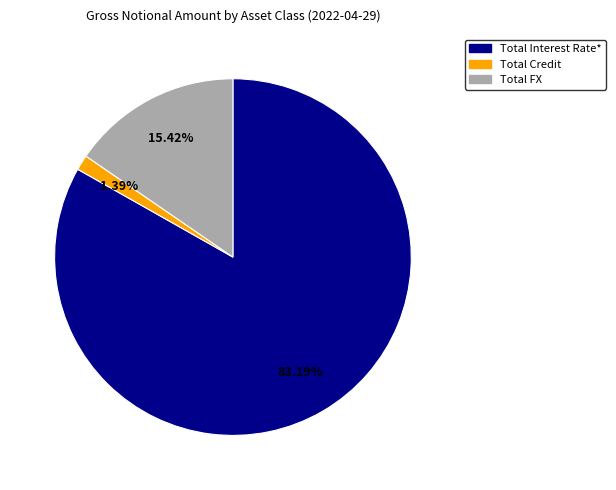

Count the number of slices in the pie.

3